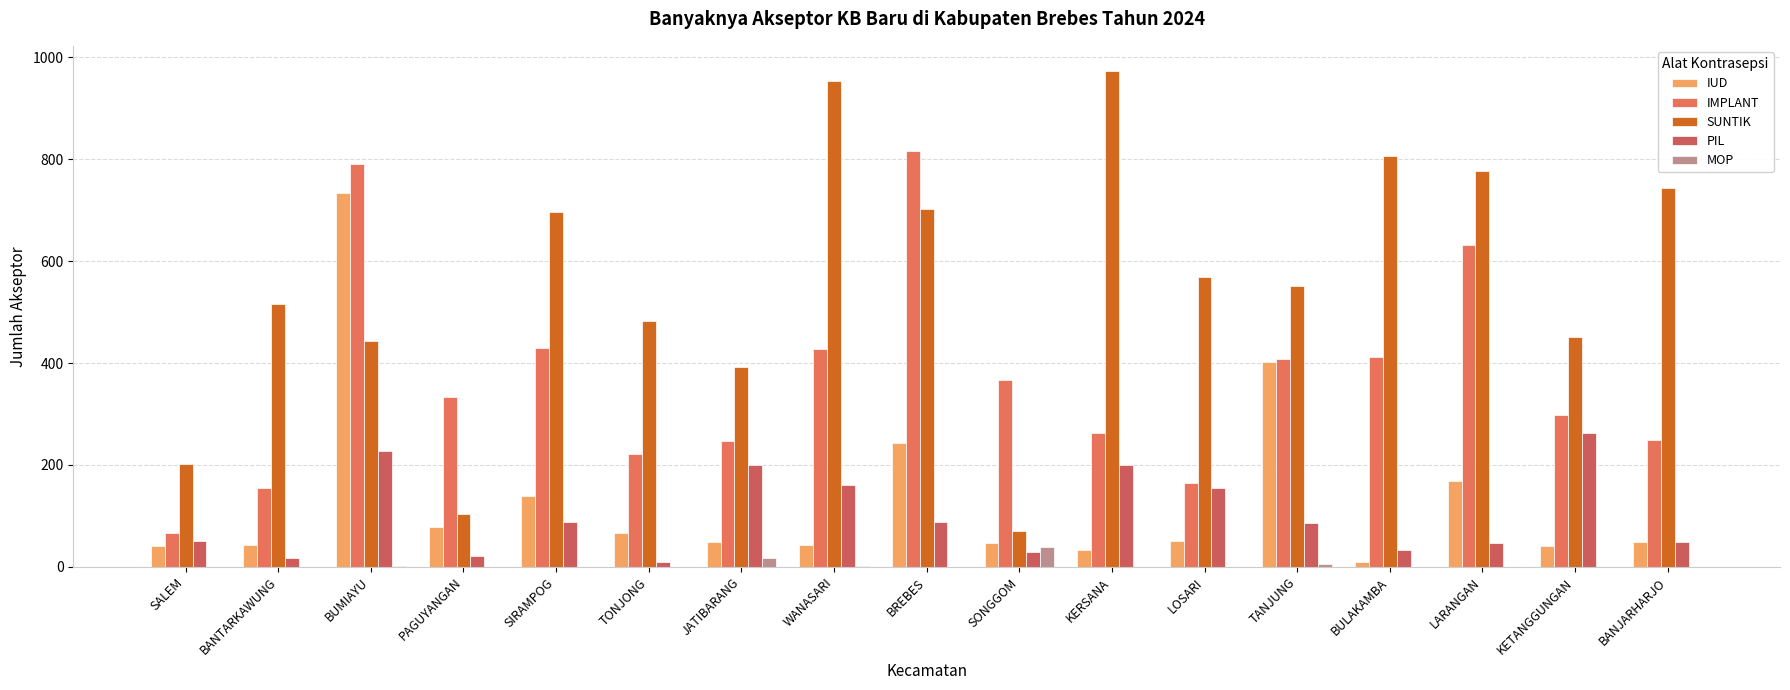

True or false: IUD has a value of 48 at JATIBARANG.

True